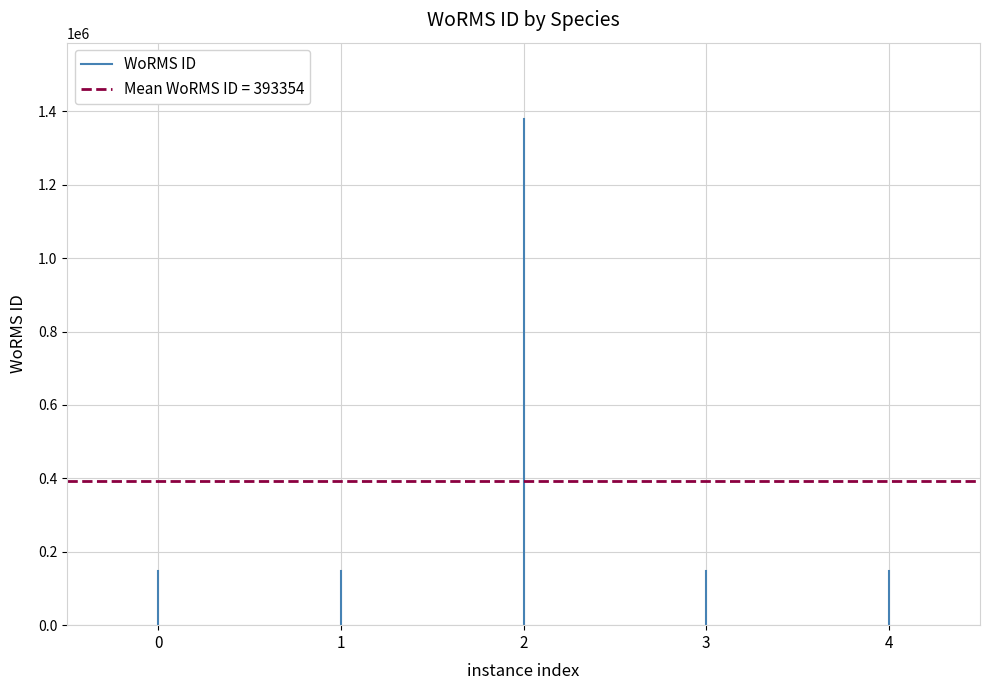

Count the values in the range 0 to 146624.

2